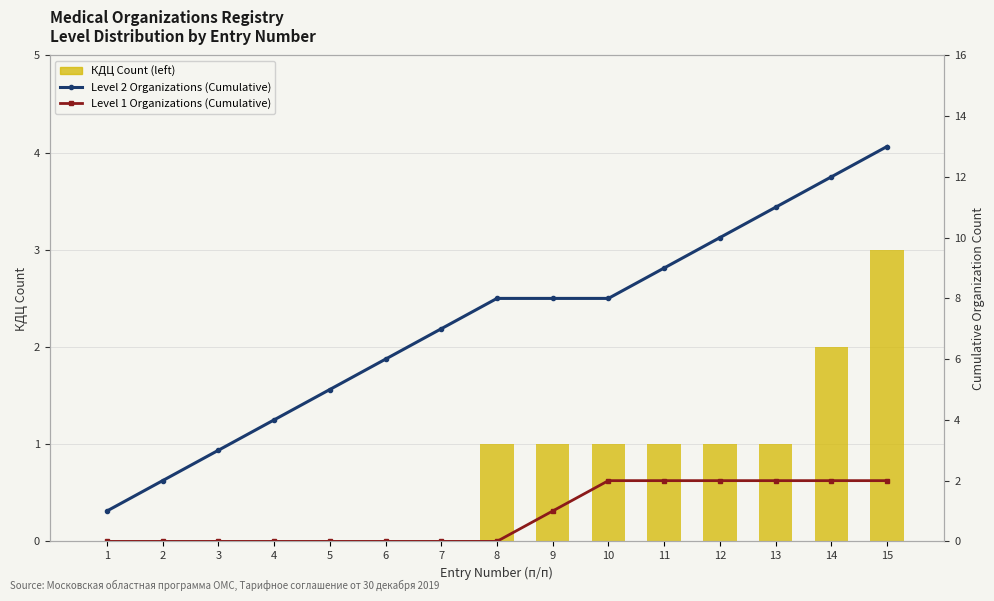

Is the value of КДЦ Count at 6 greater than the value of Level 2 Organizations (Cumulative) at 13?

No